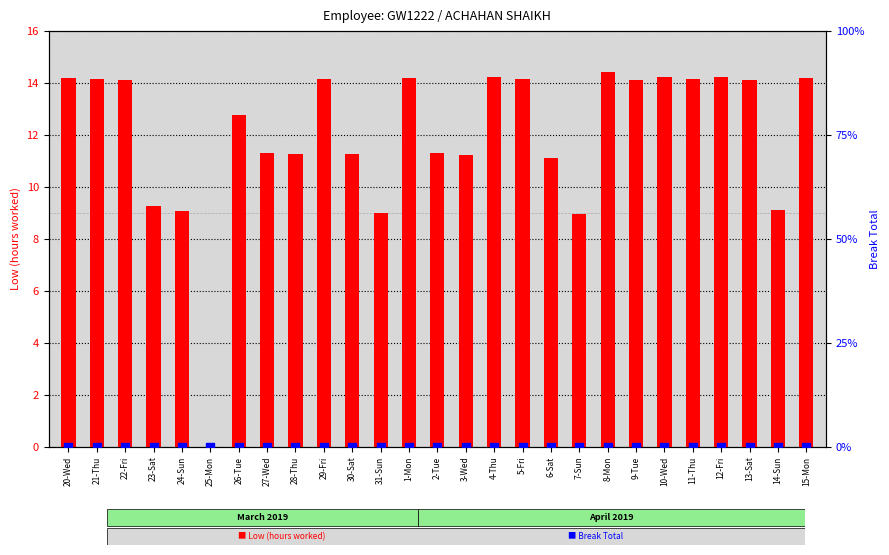

Is the value of Break Total at 27-Wed greater than the value of Low (hours) at 31-Sun?

No